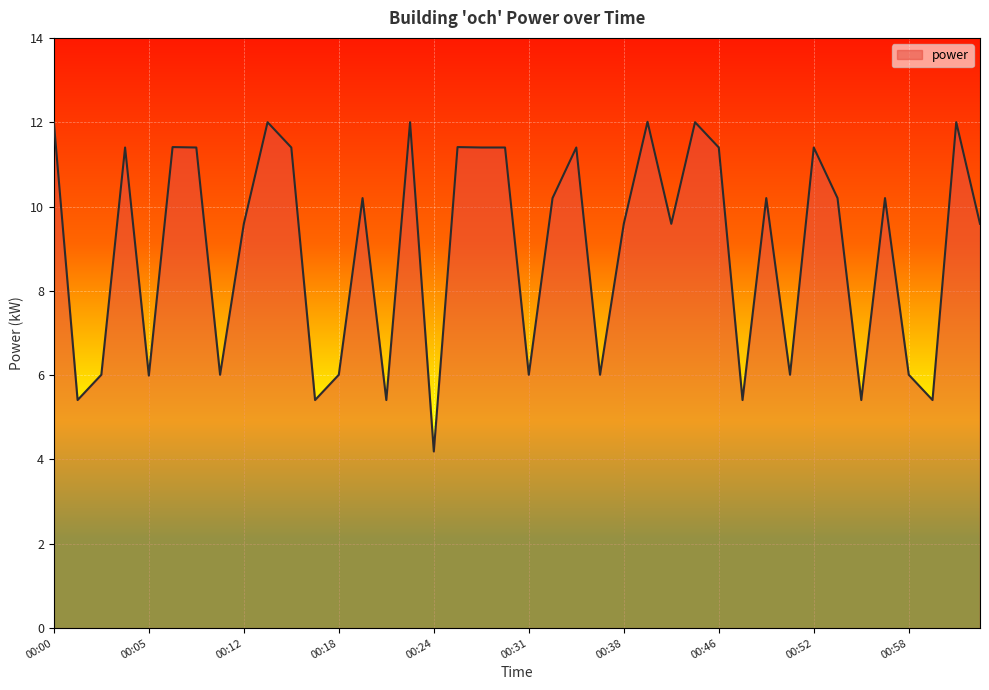

What is the difference between the maximum and minimum values?

7.8